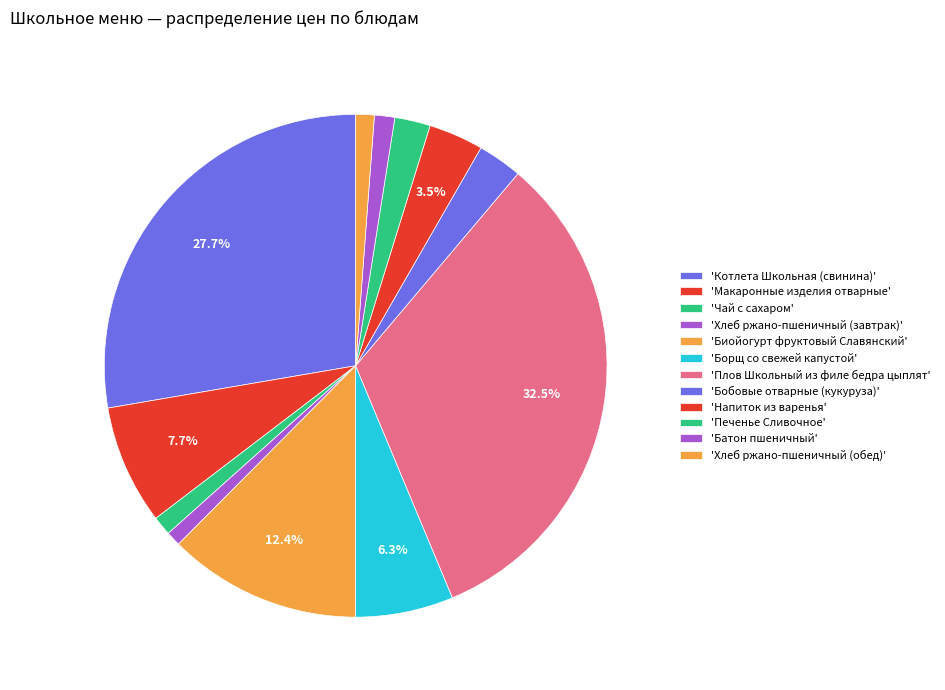

Count the number of slices in the pie.

12